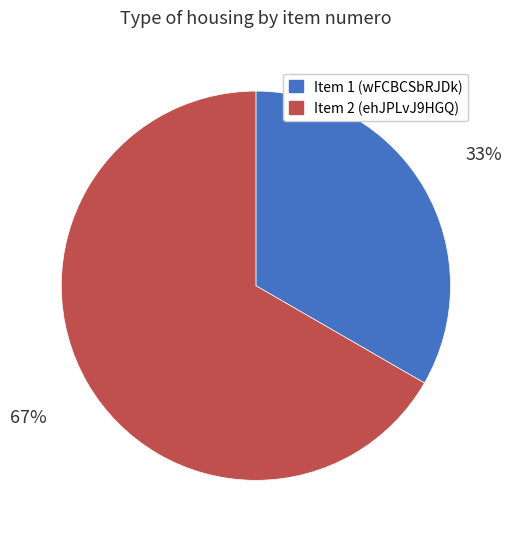

Is there any slice that represents more than half of the pie?

Yes